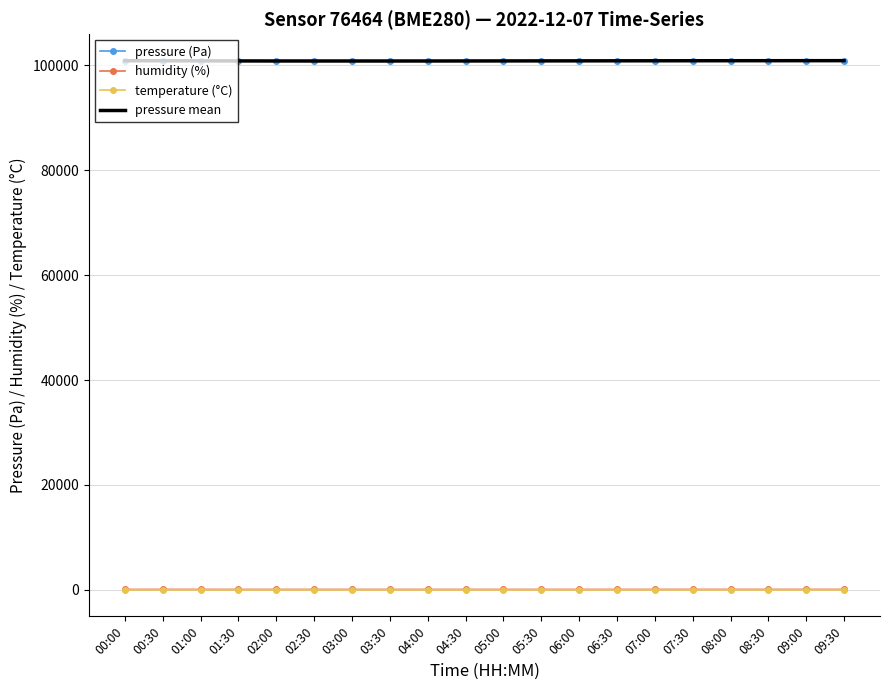

What is the difference between the second highest and second lowest values in the pressure mean series?

60.0